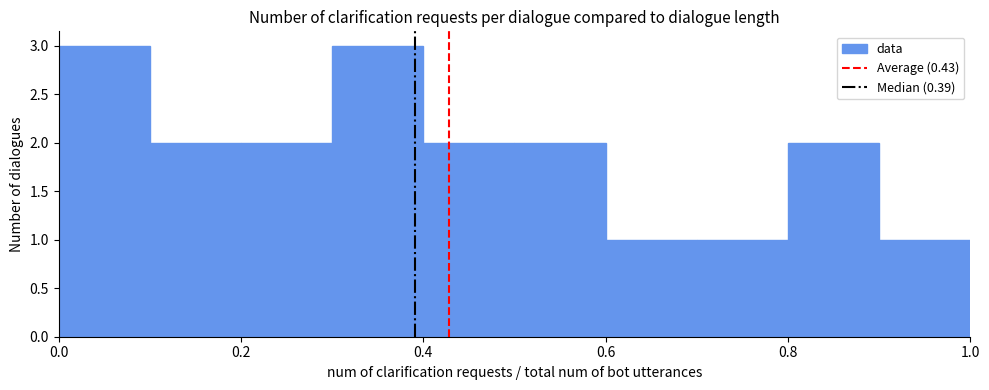

How tall is the bar that spans 0.7 to 0.8 on the x-axis? The values are not printed on the chart, so give them approximately, as read against the axis.

1